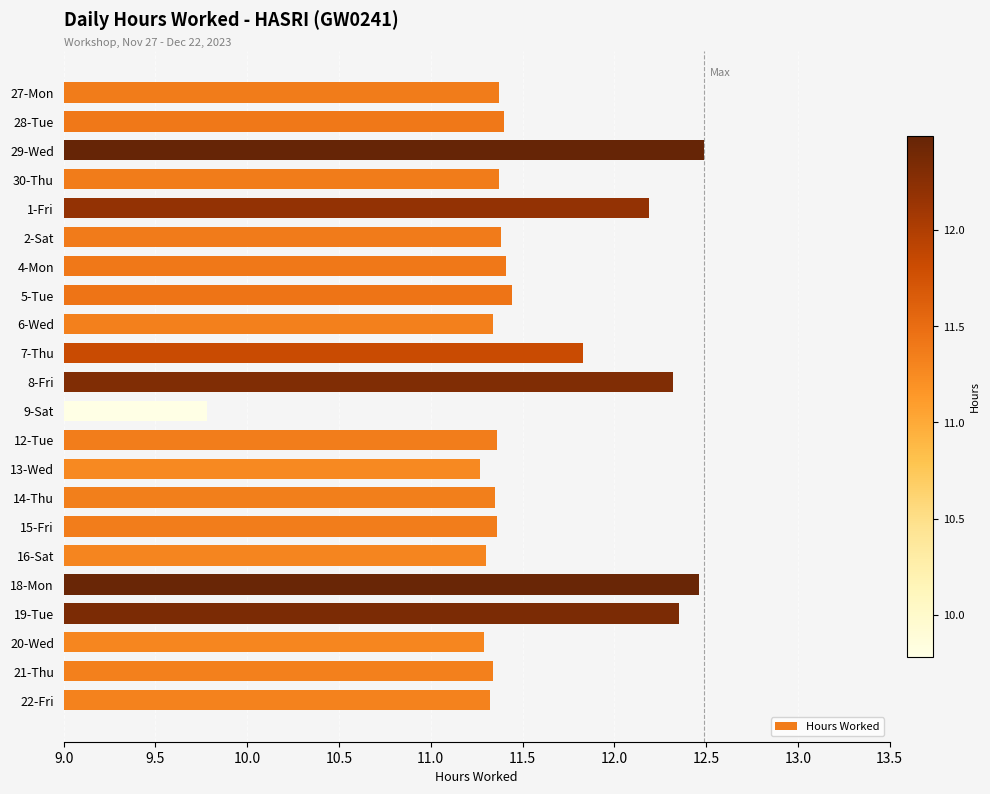

Are the bars horizontal?

Yes